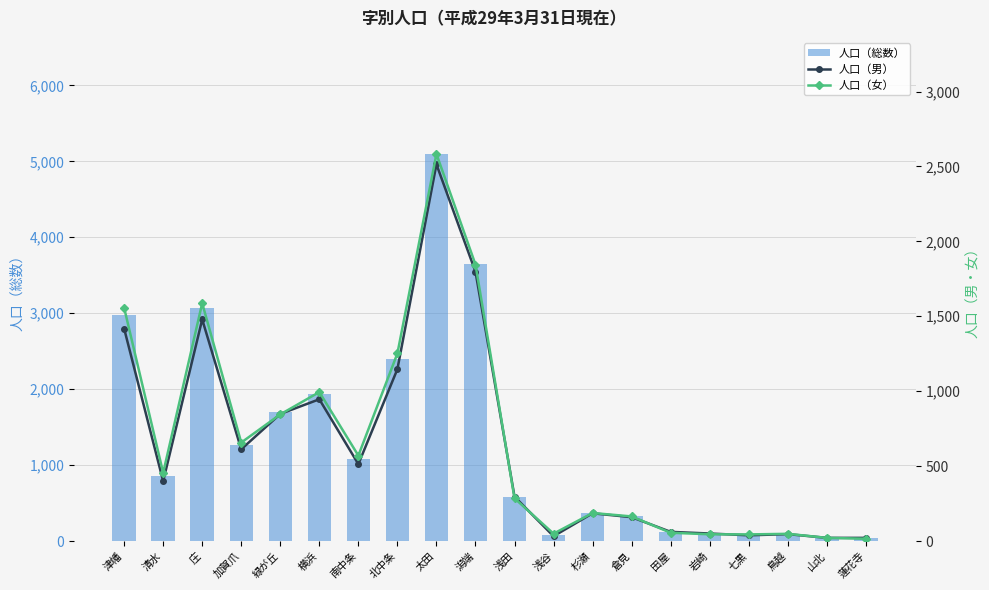

How many groups of bars are there?

20